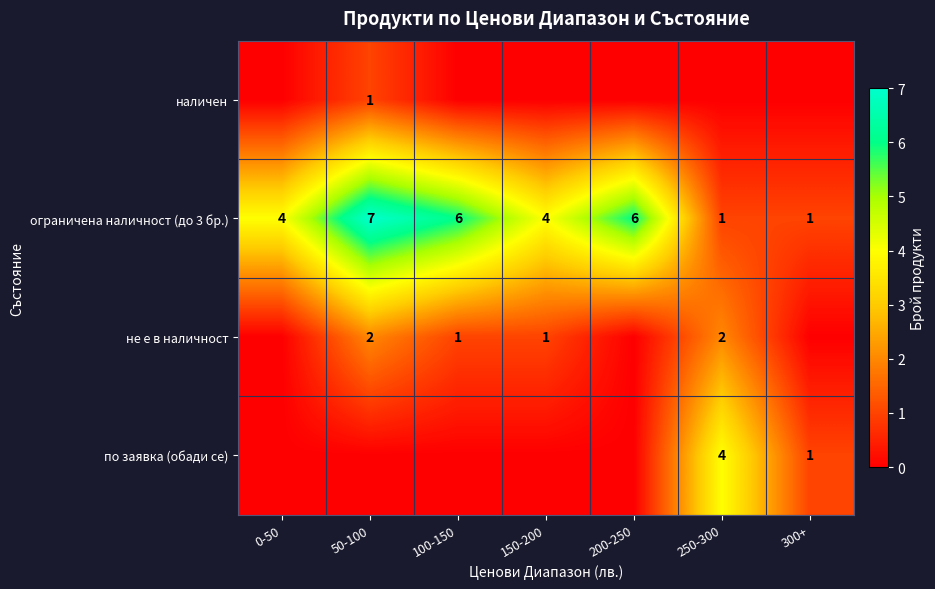

Is the value of не е в наличност at 150-200 greater than the value of ограничена наличност (до 3 бр.) at 100-150?

No